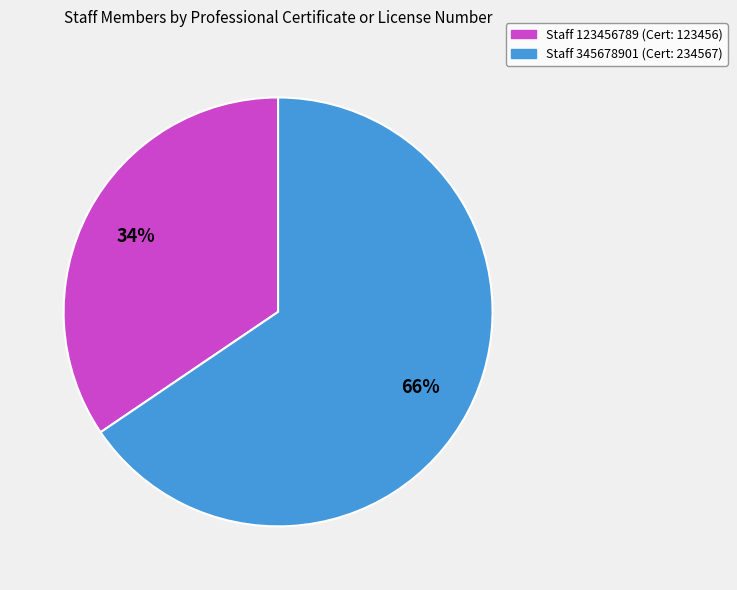

The Staff 123456789 (Cert: 123456) slice represents 23% of the pie. True or false?

False